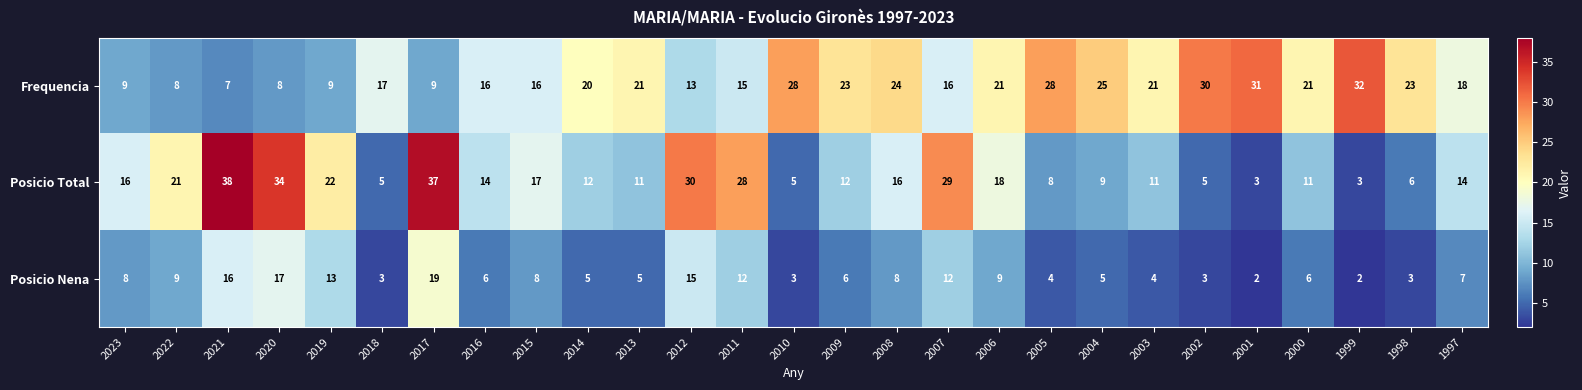

At which category is the sum across all series the highest?

2017